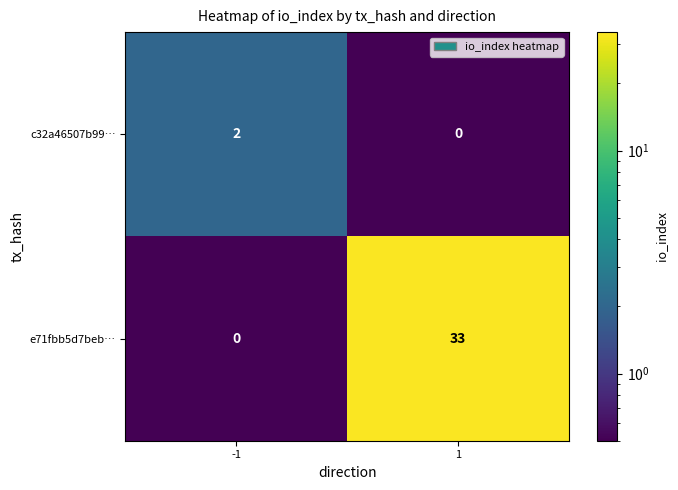

Which series has the widest spread of values?

e71fbb5d7beb…